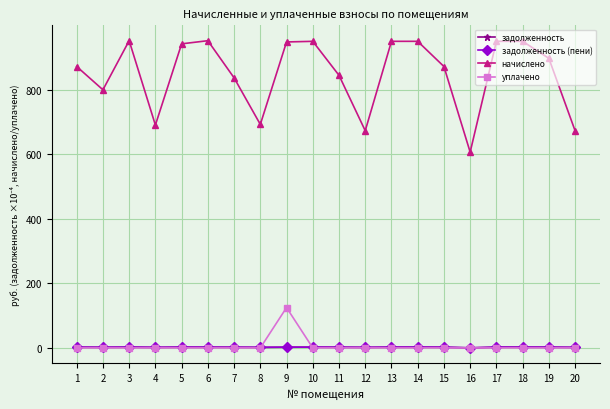

The value of уплачено at 20 is 0.0. True or false?

True